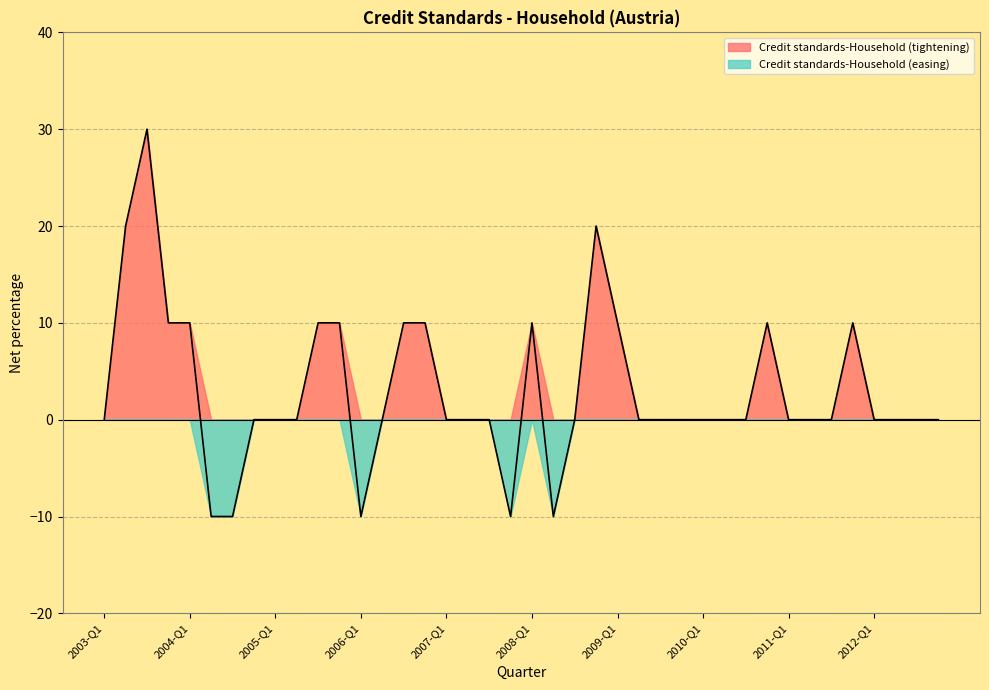

Read the value at 2006-Q3, to the nearest 10.

10